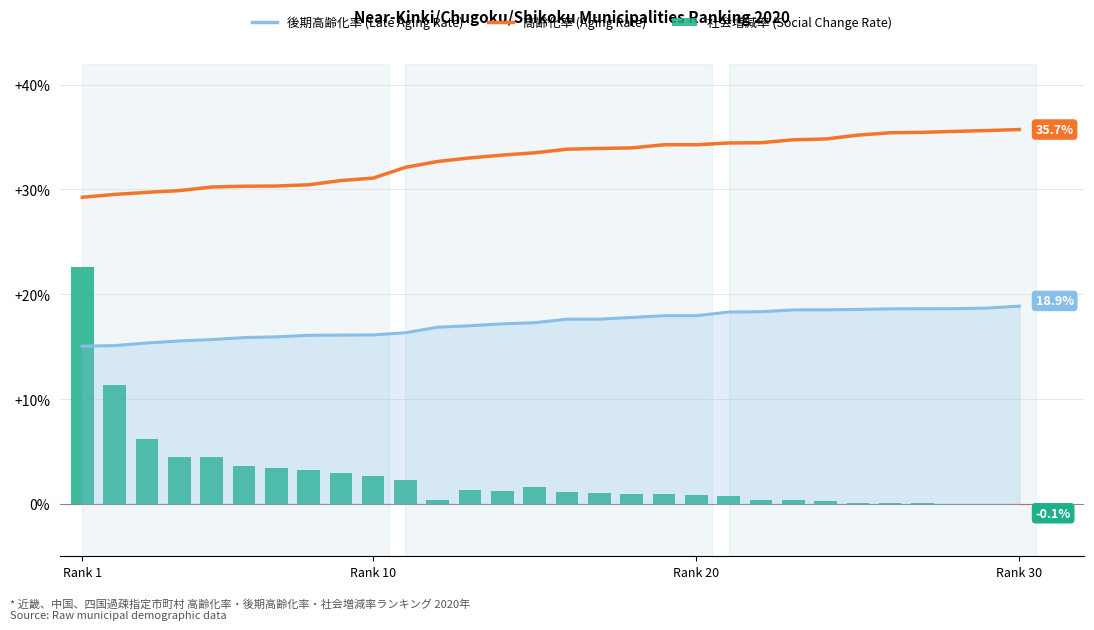

What is the sum of all 社会増減率 (Social Change Rate) values?

78.3